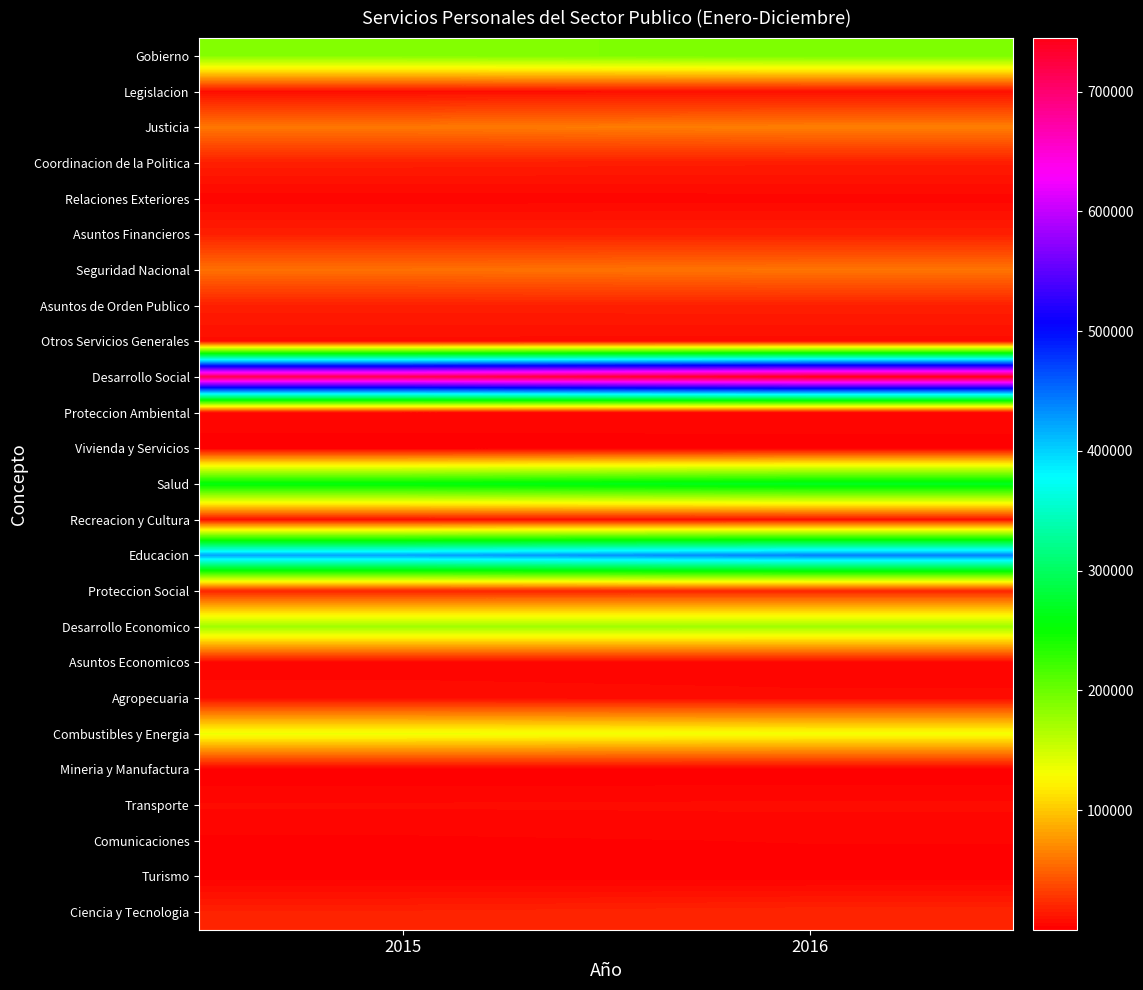

At how many categories does at least one series exceed 626505?

2